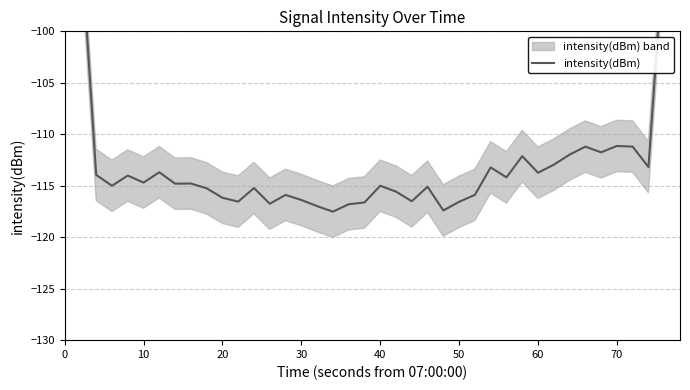

What is the maximum value shown in the chart?

-67.7